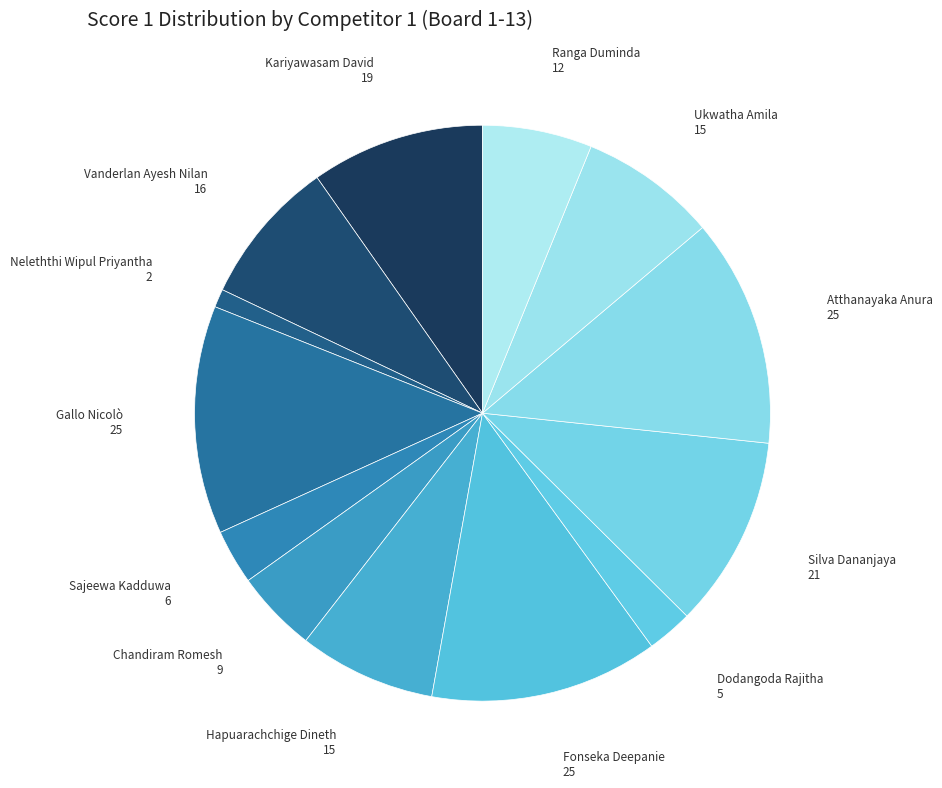

Is there any slice that represents more than half of the pie?

No